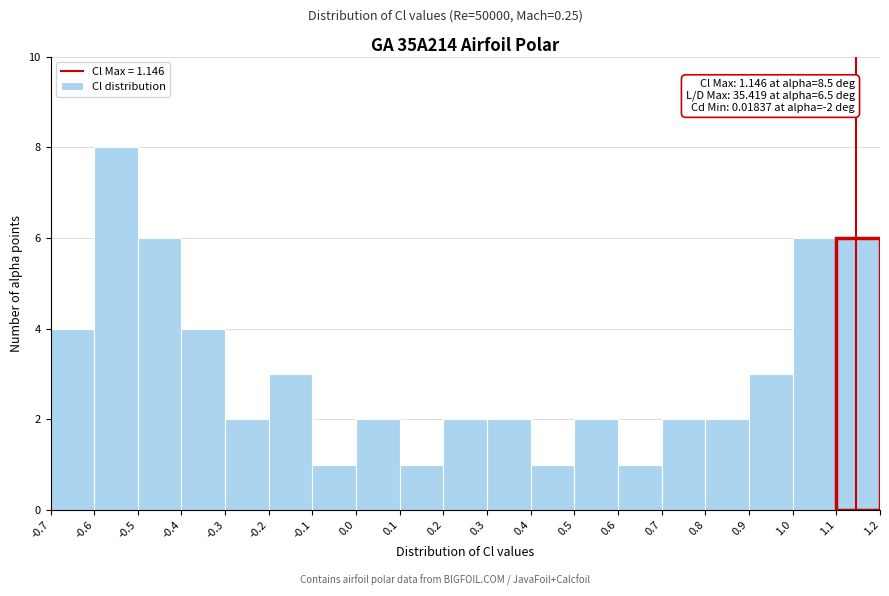

Over which range of the x-axis is the bar tallest?

-0.6 to -0.5